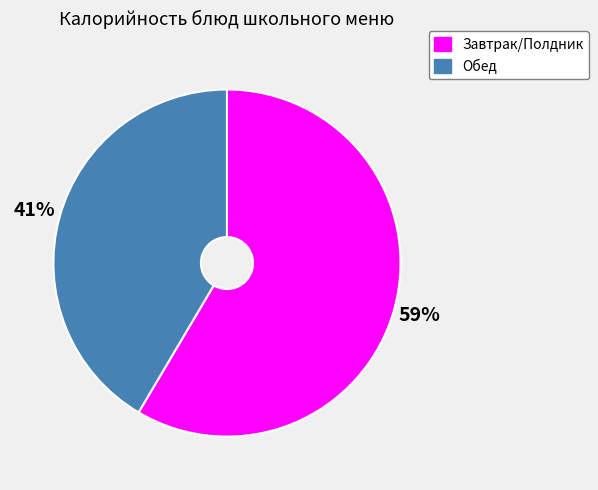

Does any single category account for the majority?

Yes